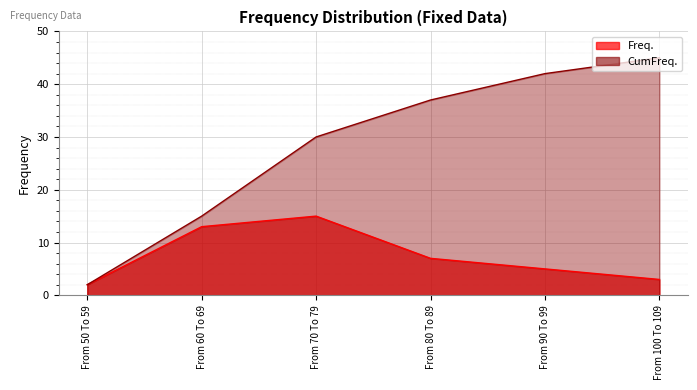

At which label does CumFreq. reach its minimum?

From 50 To 59